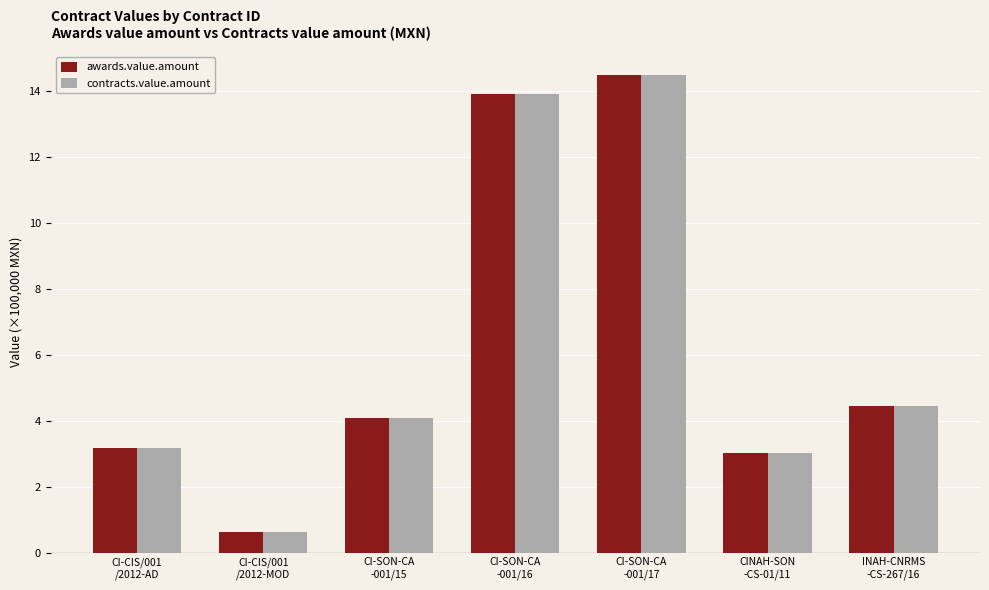

What are all the series names shown in the legend?

awards.value.amount, contracts.value.amount